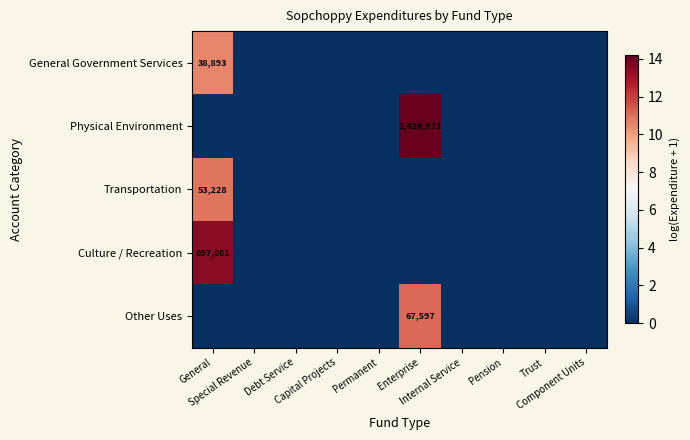

At which label is Transportation closest to 5?

Special Revenue